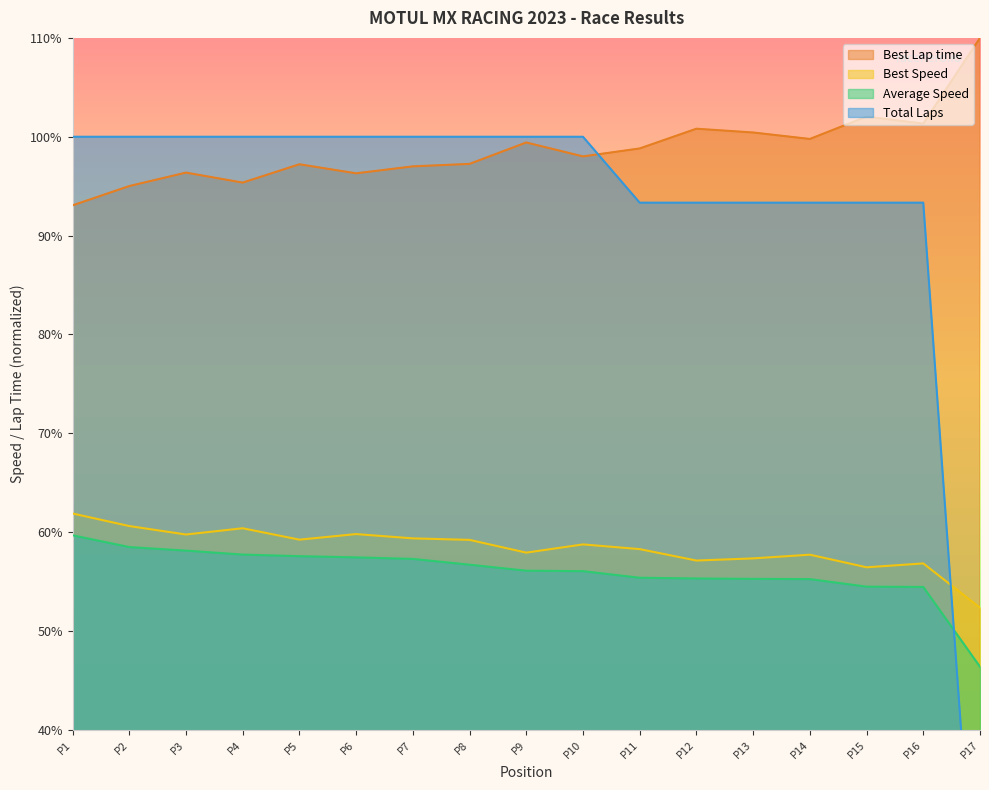

The Best Speed series shows 87.4 at P11. True or false?

False